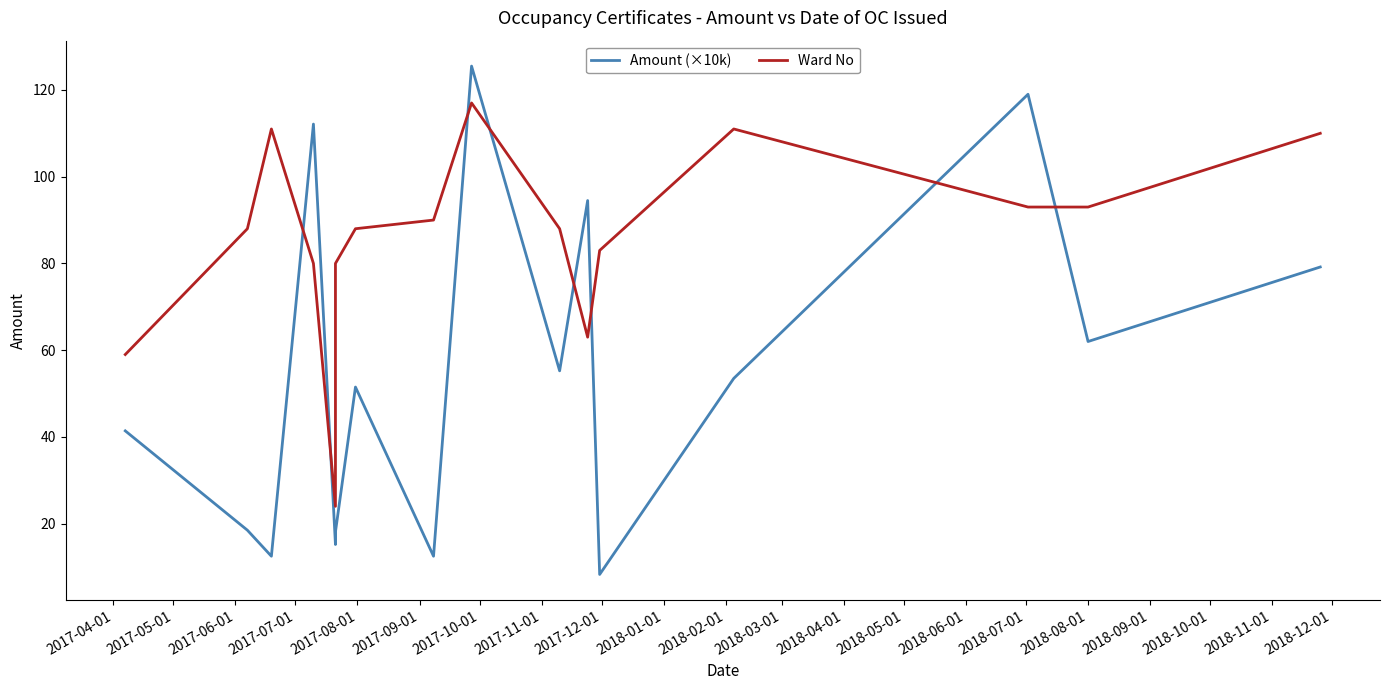

In Amount (×10k), how many points are higher than both neighbors (excluding endpoints)?

5